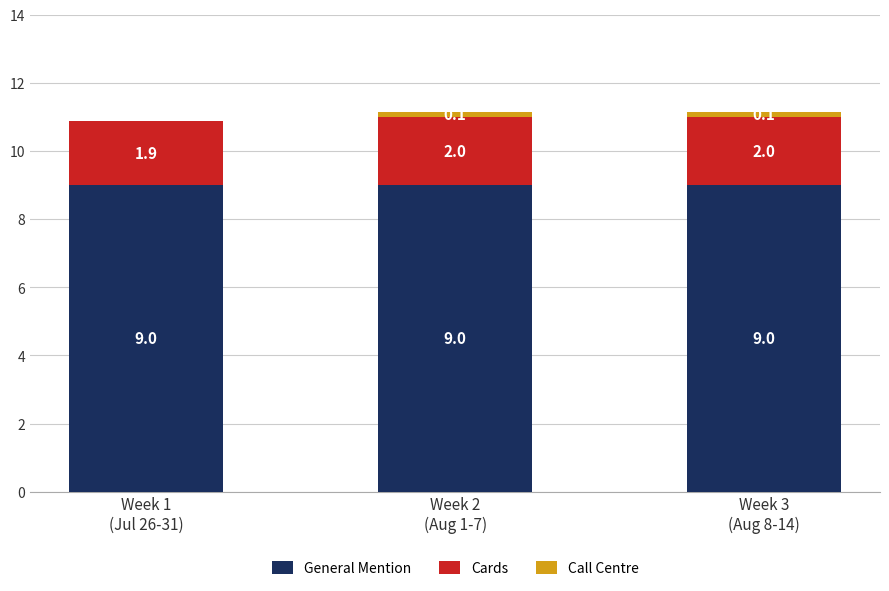

What is the maximum value for General Mention?

9.0